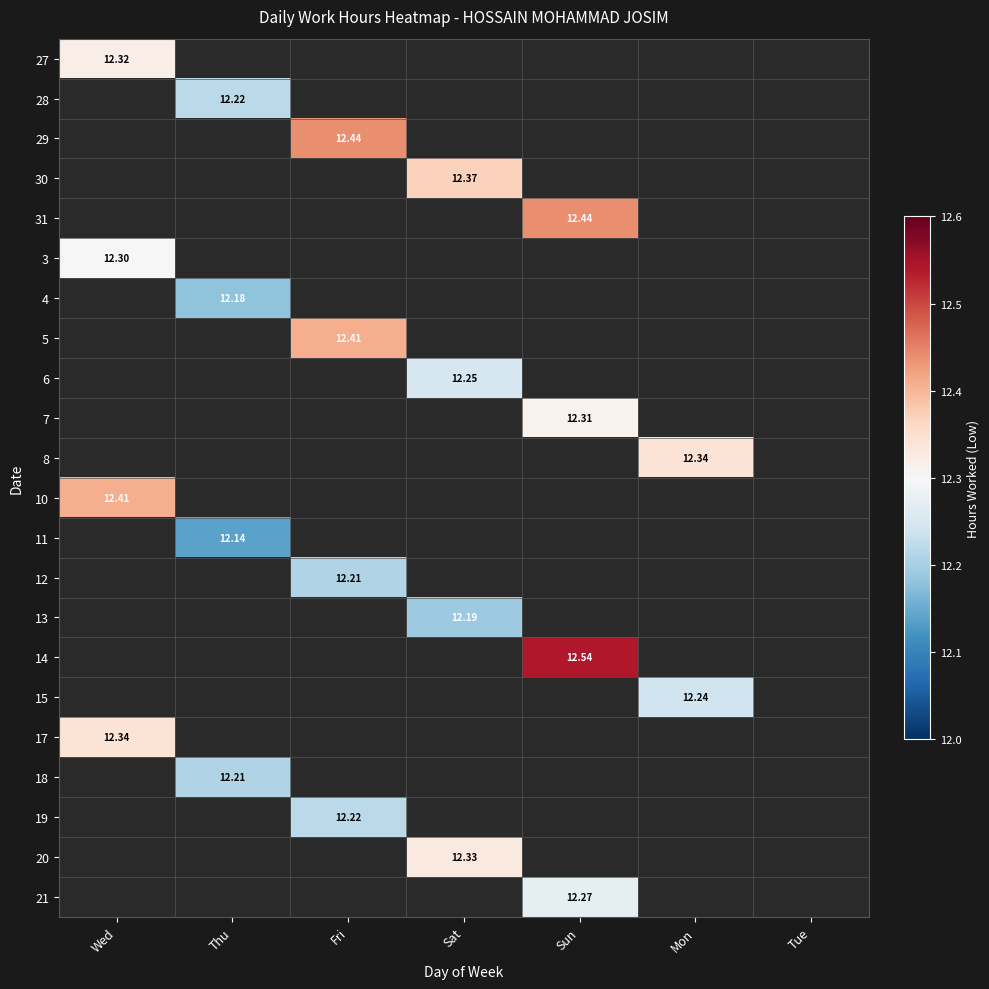

At which label is 3 closest to 12?

Wed